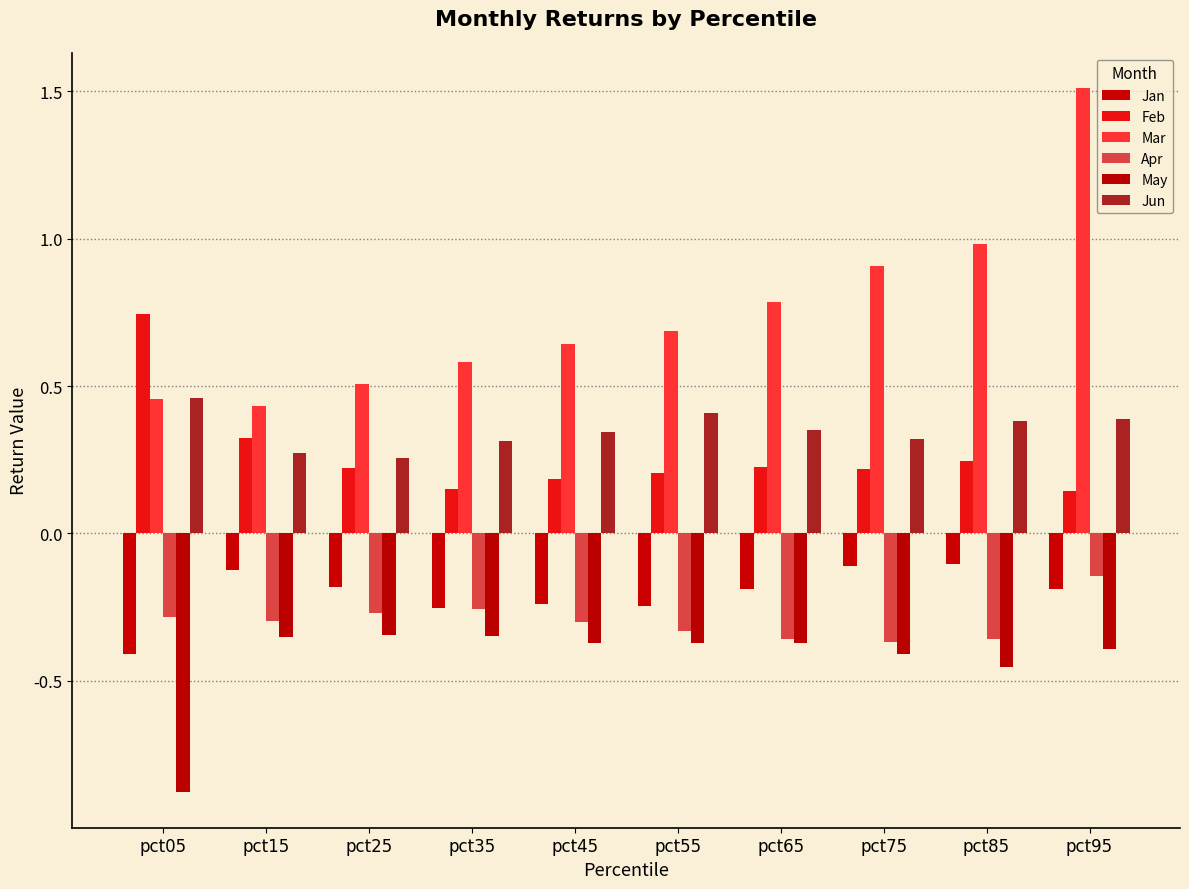

The value of May at pct55 is -0.4. True or false?

True